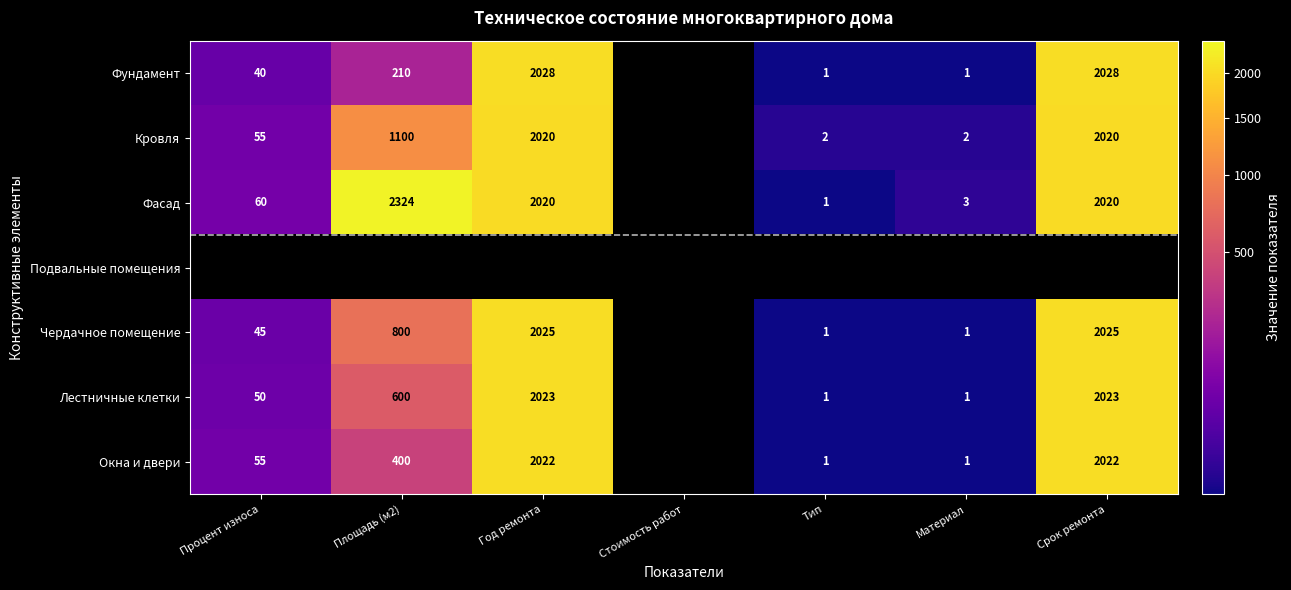

What is the difference between the Кровля values at Процент износа and Материал?

53